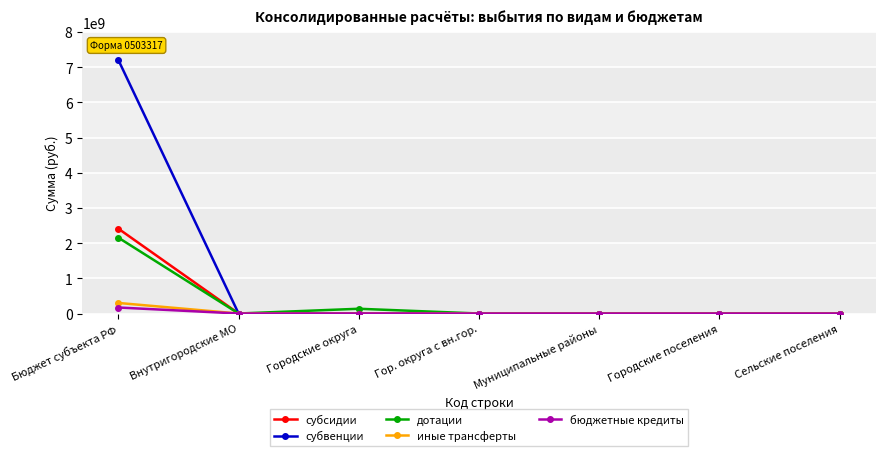

At which category is the sum across all series the highest?

Бюджет субъекта РФ